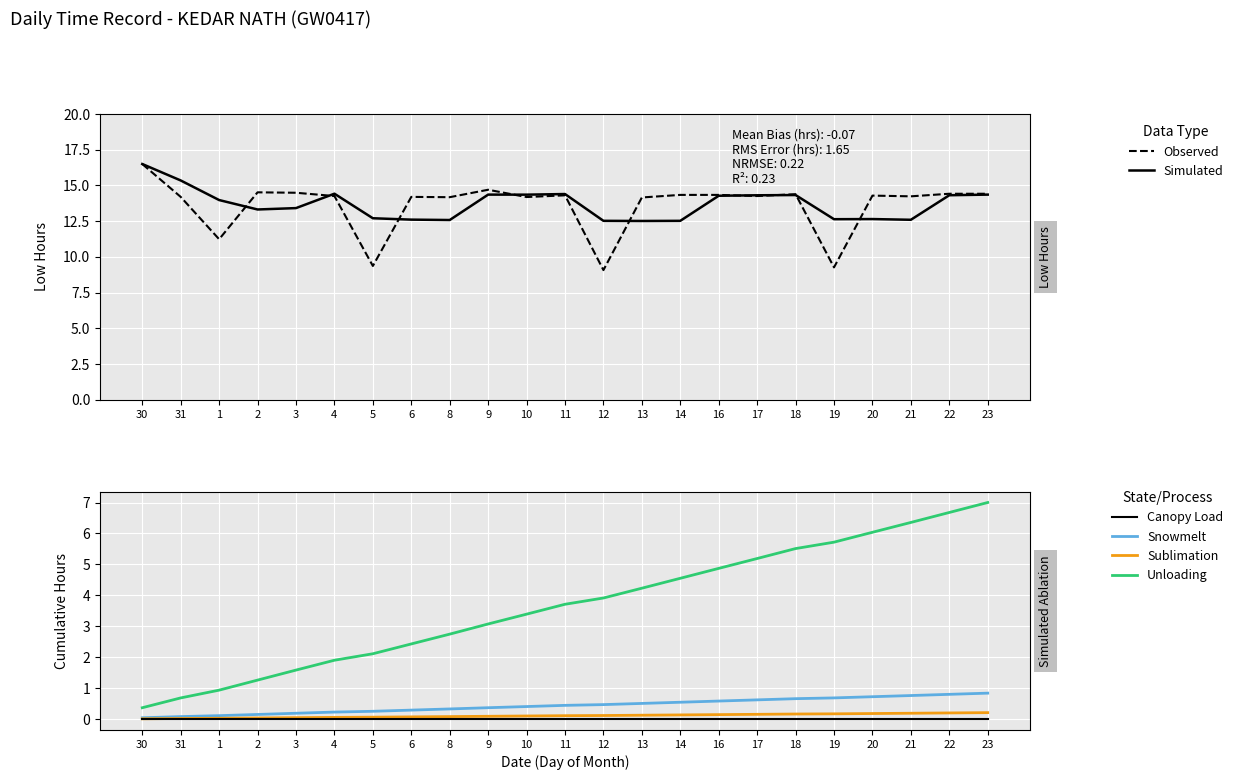

How many data points does each series have?

23